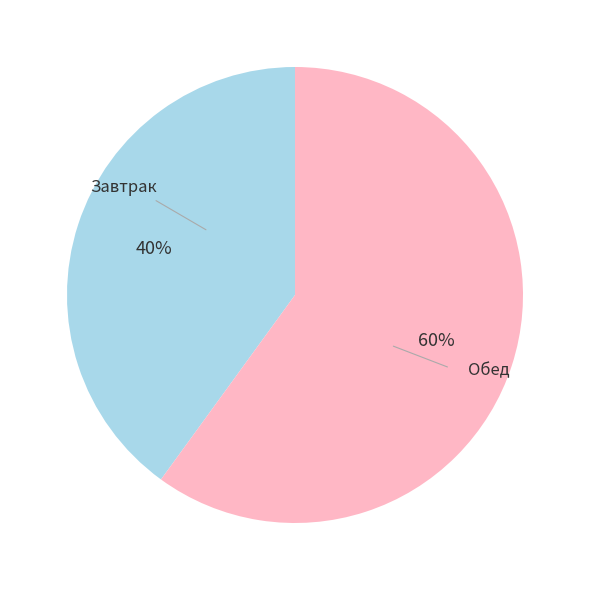

To the nearest percent, what is the average slice percentage?

50%